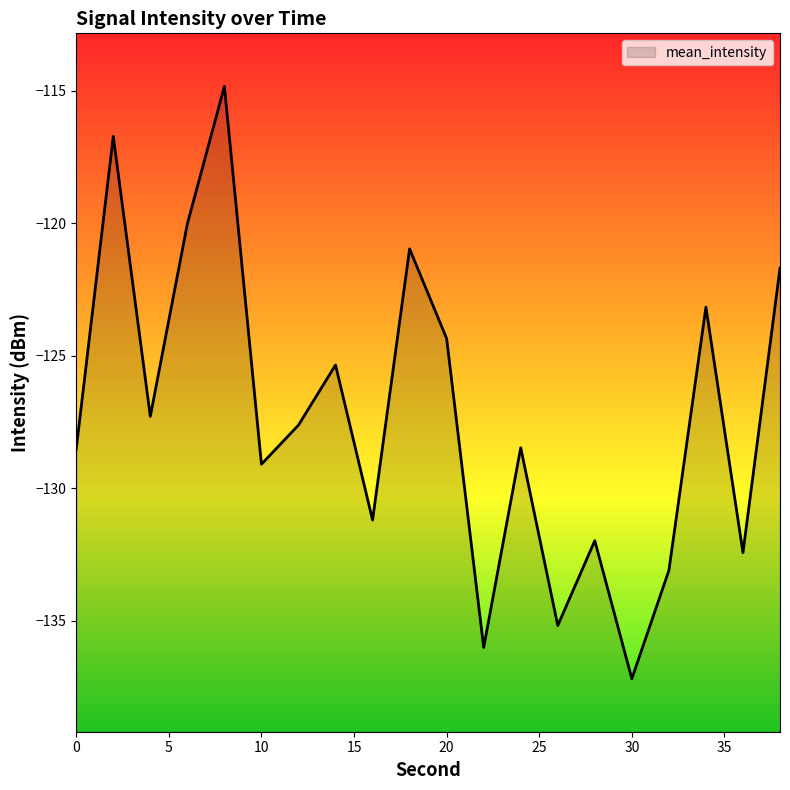

Reading left to right, extract all data points from this chart.

-128.5	-116.7	-127.3	-120.0	-114.8	-129.1	-127.6	-125.3	-131.2	-121.0	-124.3	-136.0	-128.5	-135.2	-132.0	-137.2	-133.1	-123.2	-132.4	-121.7